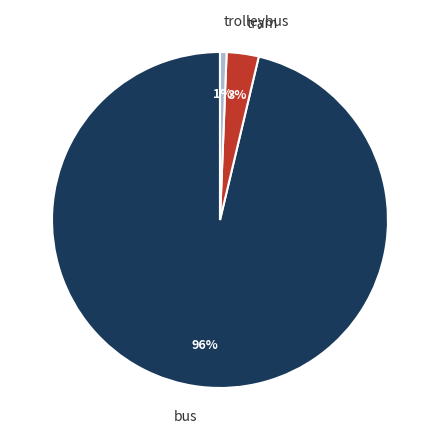

How many slices are in this pie chart?

3